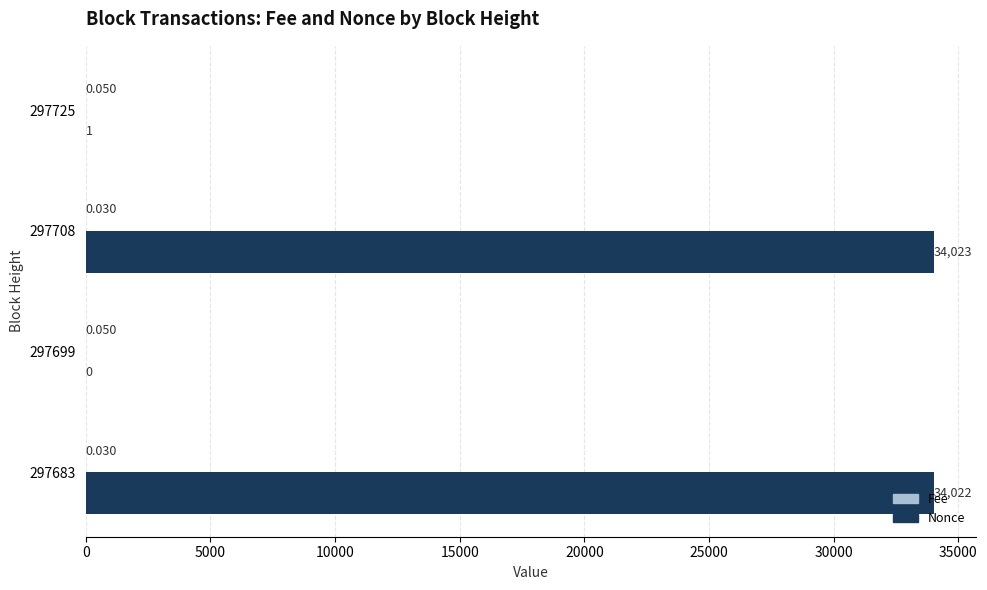

Which series has the widest spread of values?

Nonce